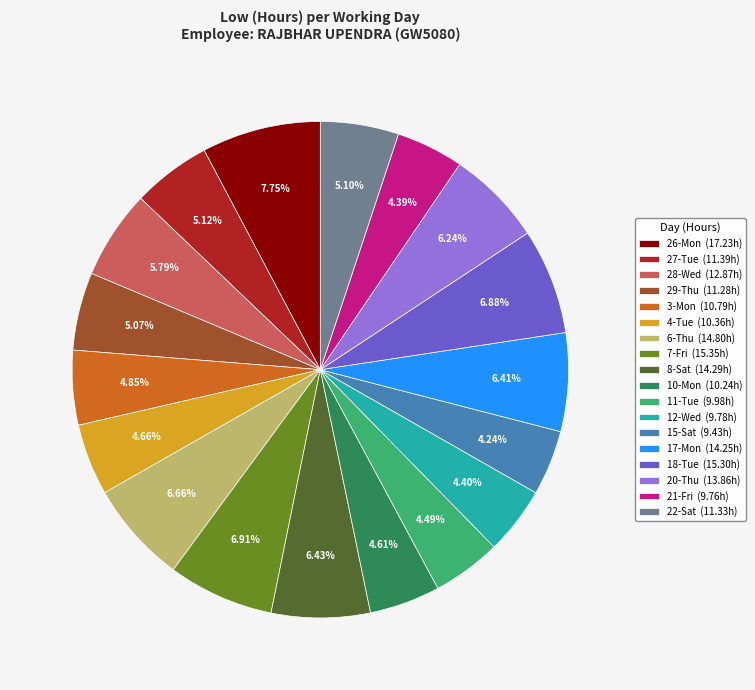

To the nearest percent, what portion does 6-Thu represent?

7%